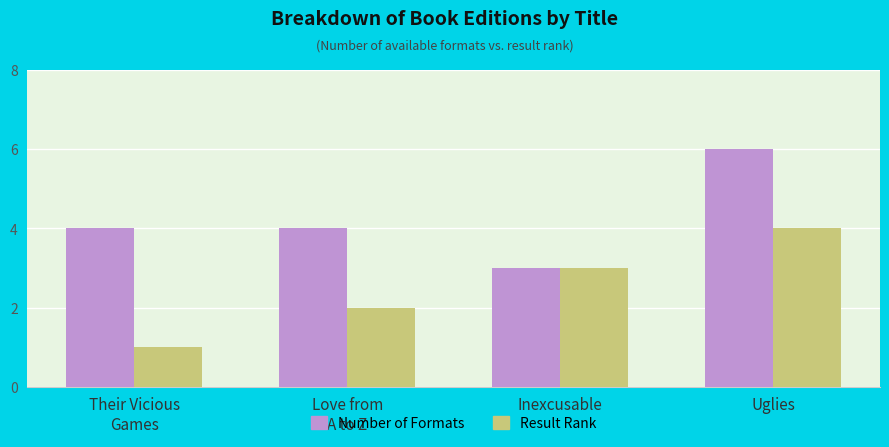

Is it true that Result Rank equals 5 at Inexcusable?

False